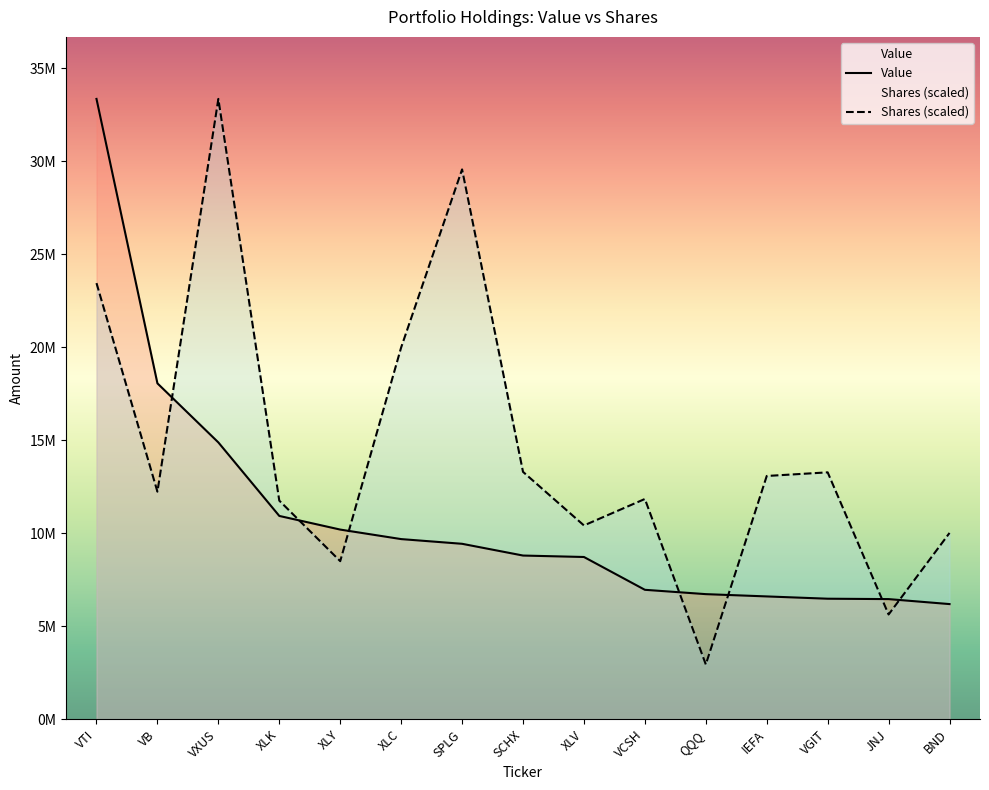

At which category does the chart reach its minimum across all series?

QQQ